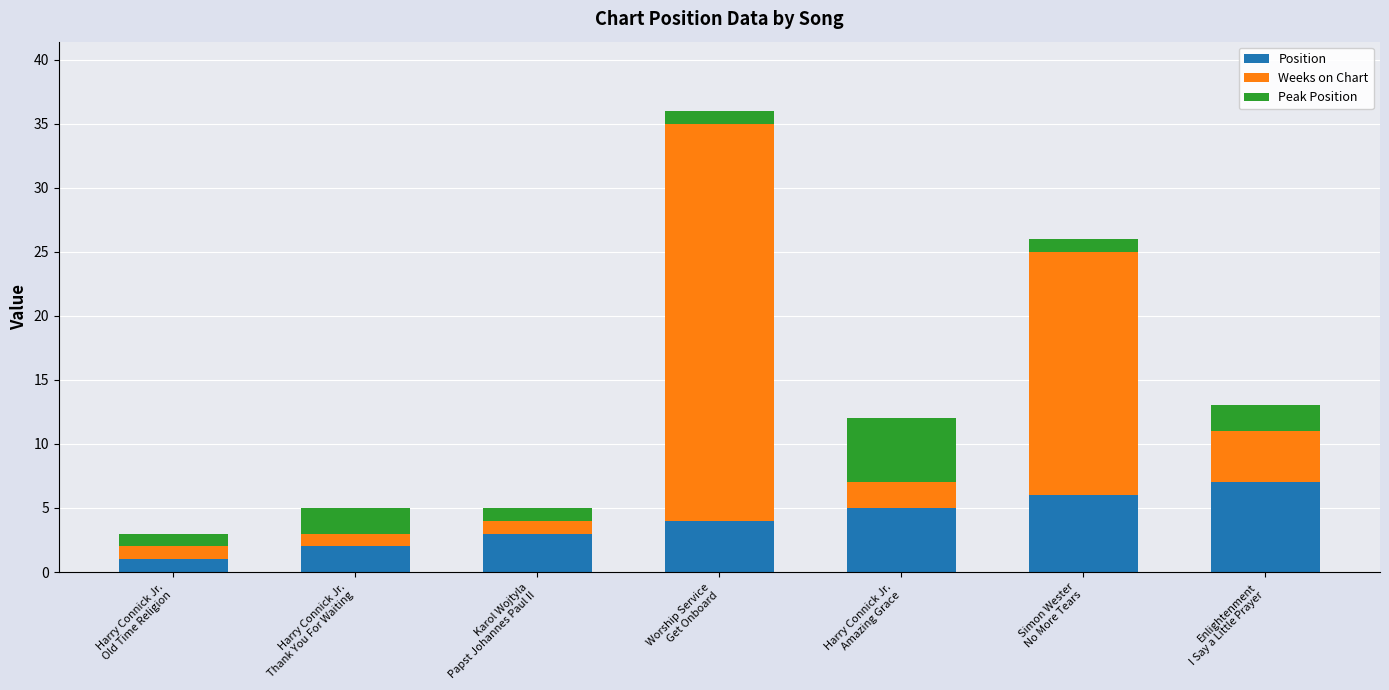

What is the difference between the maximum and minimum values in the Position series?

6